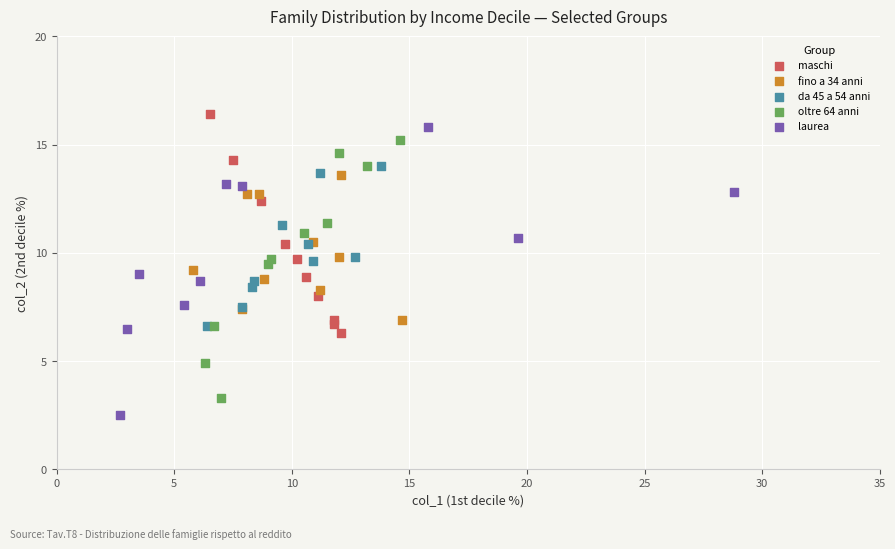

Which series reaches the maximum Y coordinate?

maschi